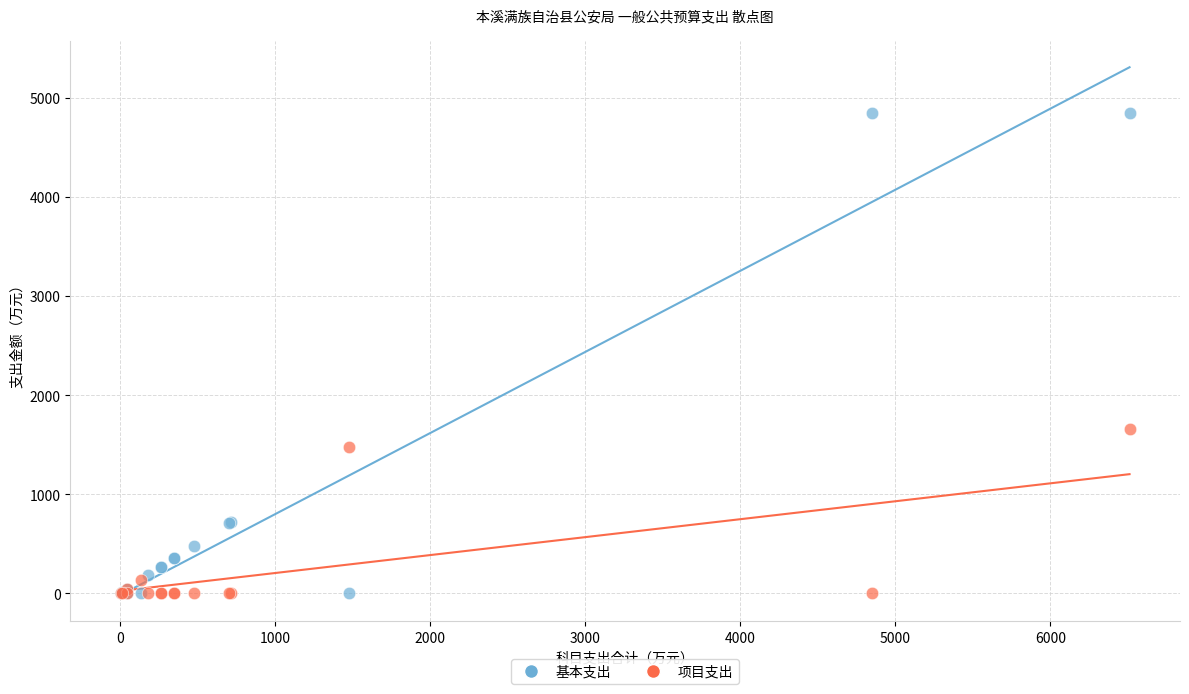

Which series reaches the maximum Y coordinate?

基本支出